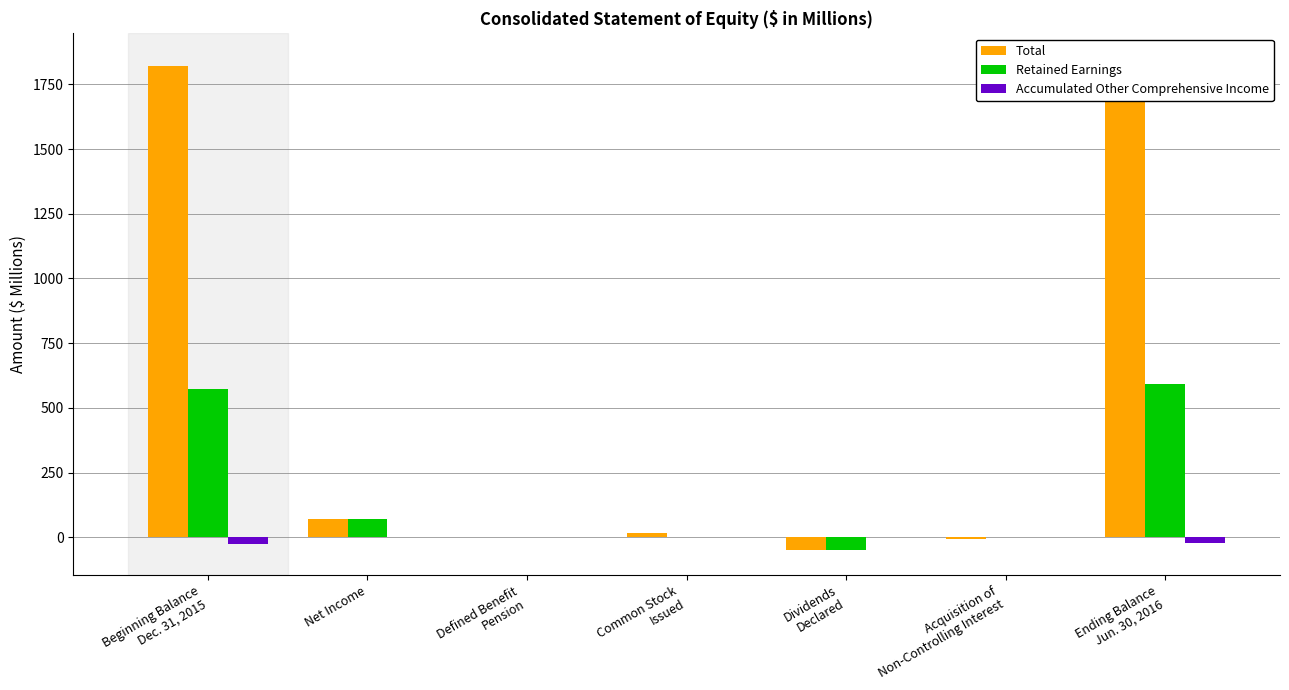

What is the minimum value shown in the chart?

-51.2